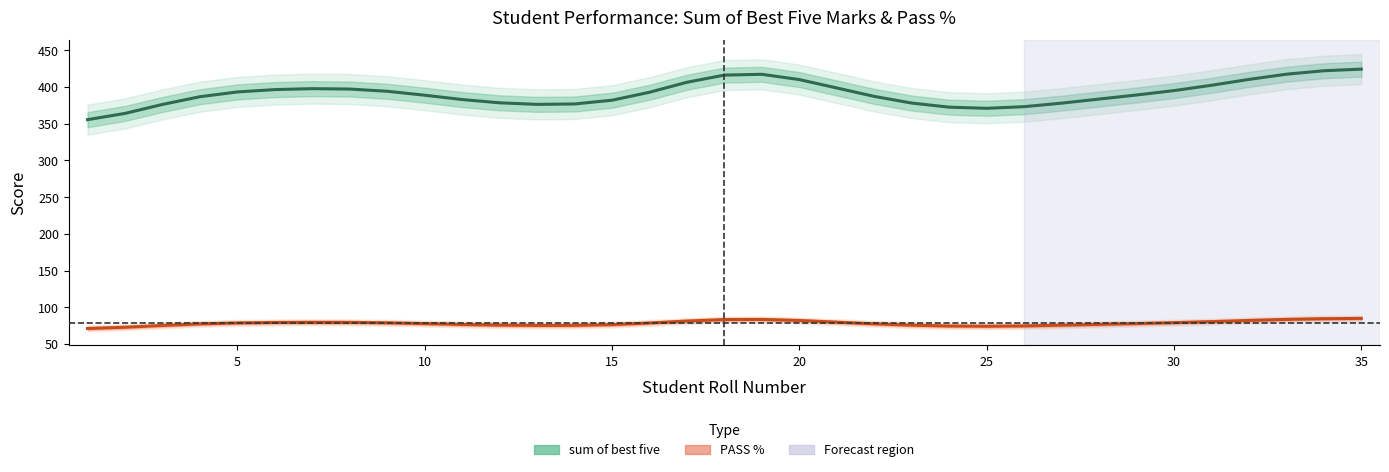

The PASS % series shows 97.5 at 5. True or false?

False